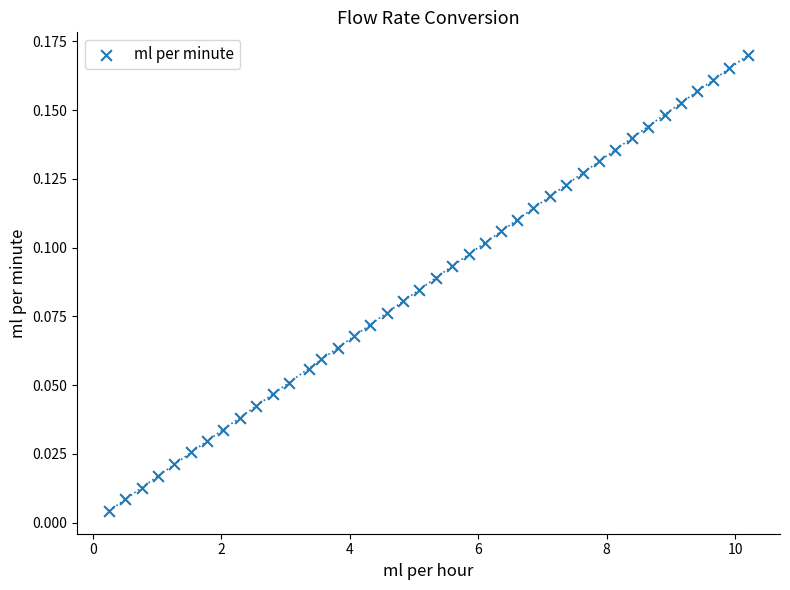

What is the range of X values (max minus min)?

9.9